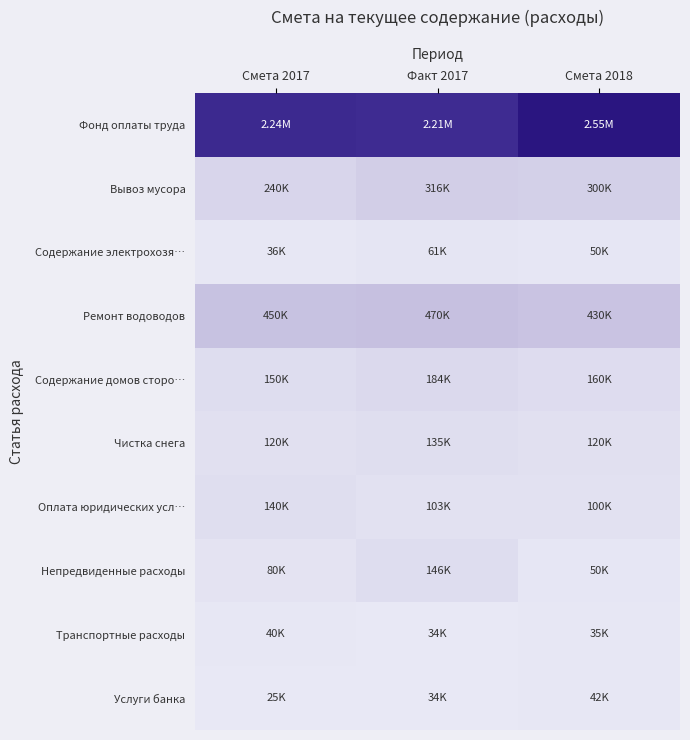

Which series has the largest total across all categories?

Фонд оплаты труда